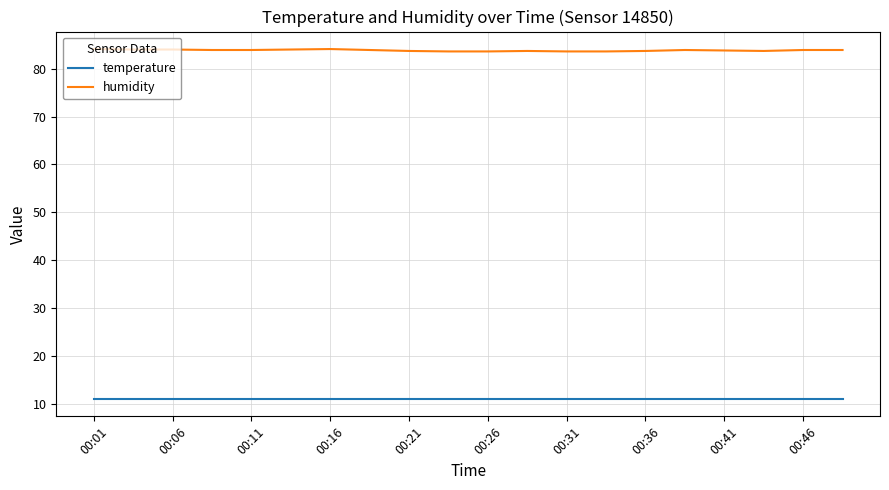

Rank the series by their maximum value, from highest to lowest.

humidity, temperature